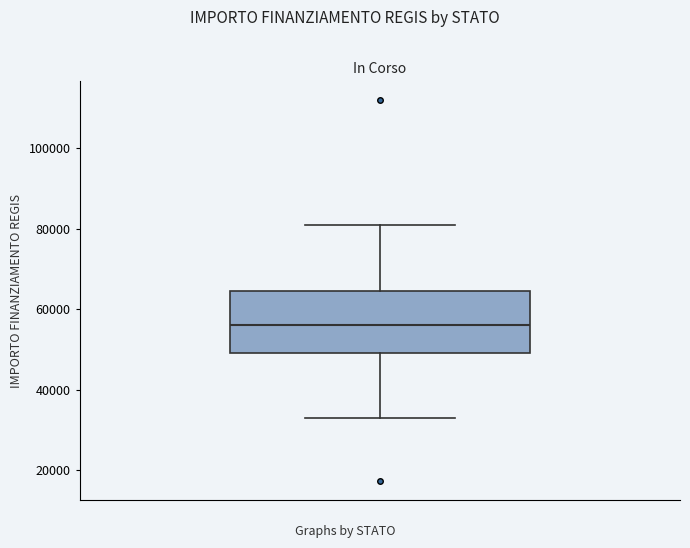

Read this box plot against the y-axis: the position of the median line, the range covered by the box, and the ends of both whiskers. The values are not printed on the chart, so give them approximately, as read against the axis.

median 56000, box 50000 to 64000, whiskers 32000 to 80000